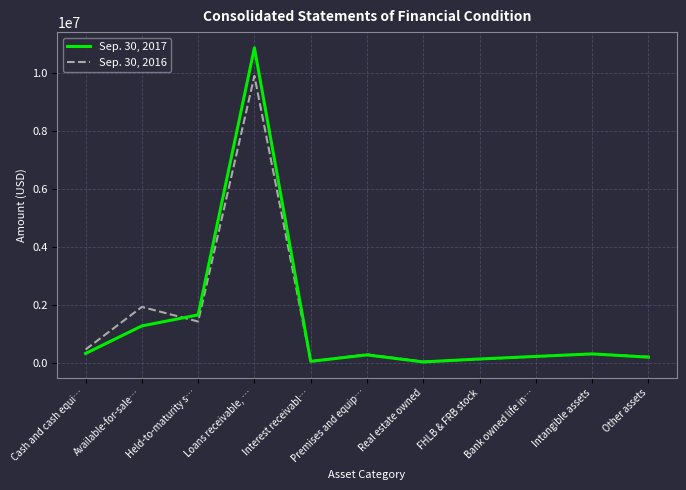

At which category is the sum across all series the highest?

Loans receivable, …